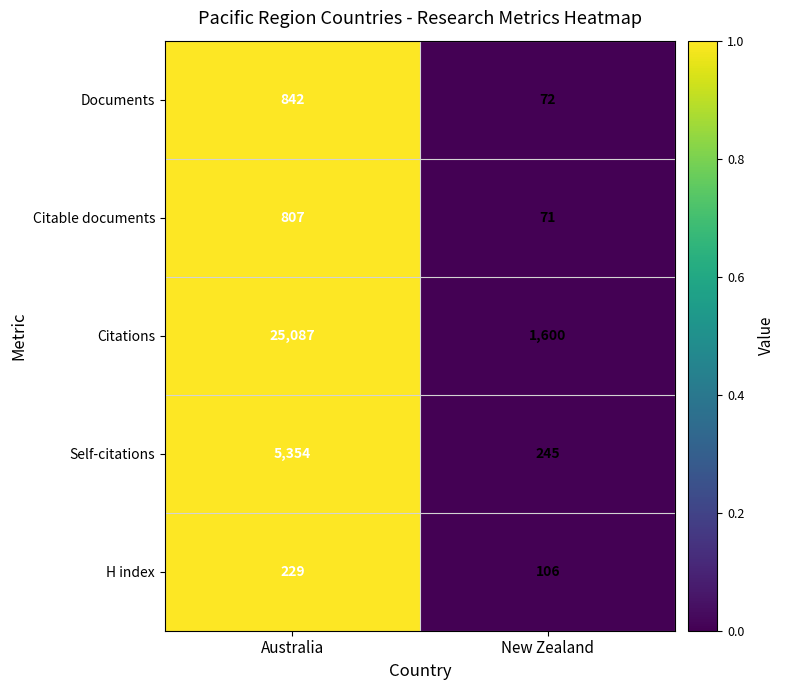

Read the Documents value at New Zealand.

72